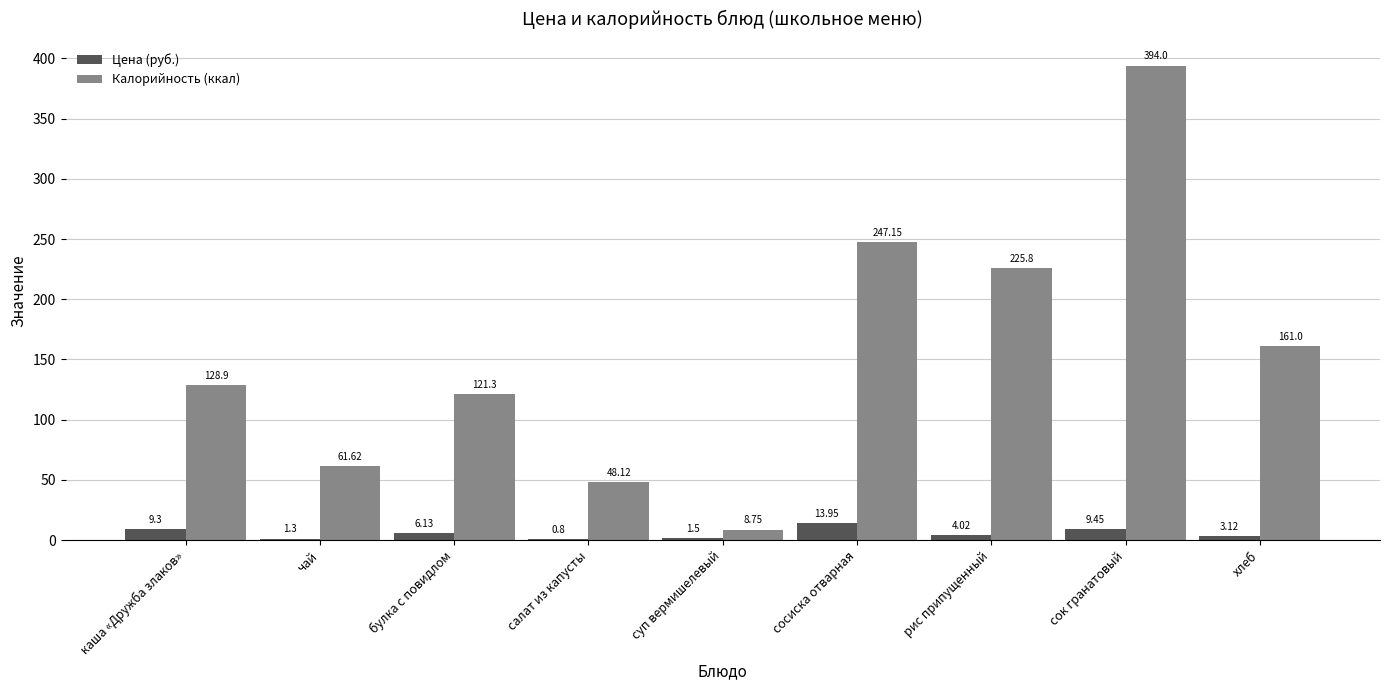

Does the chart contain stacked bars?

No